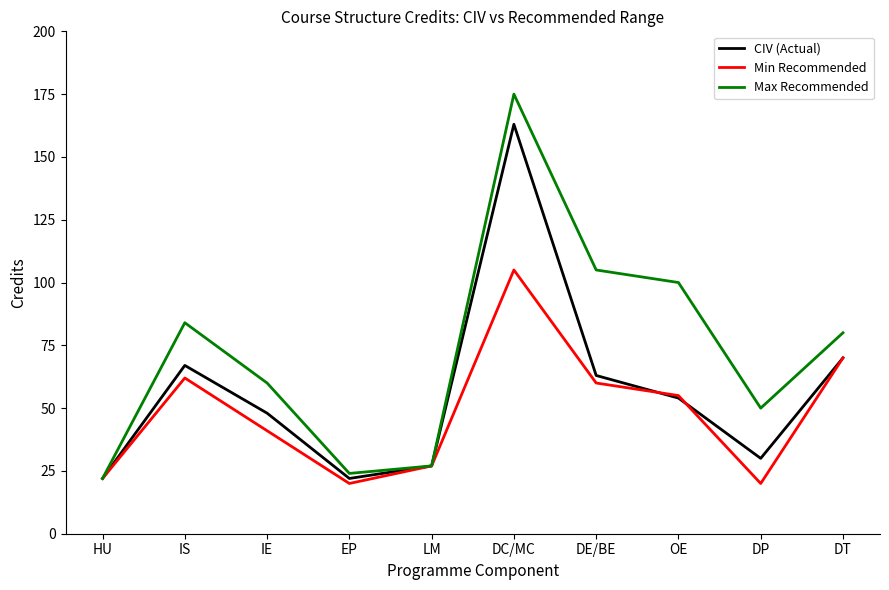

What position from the left is DP?

9